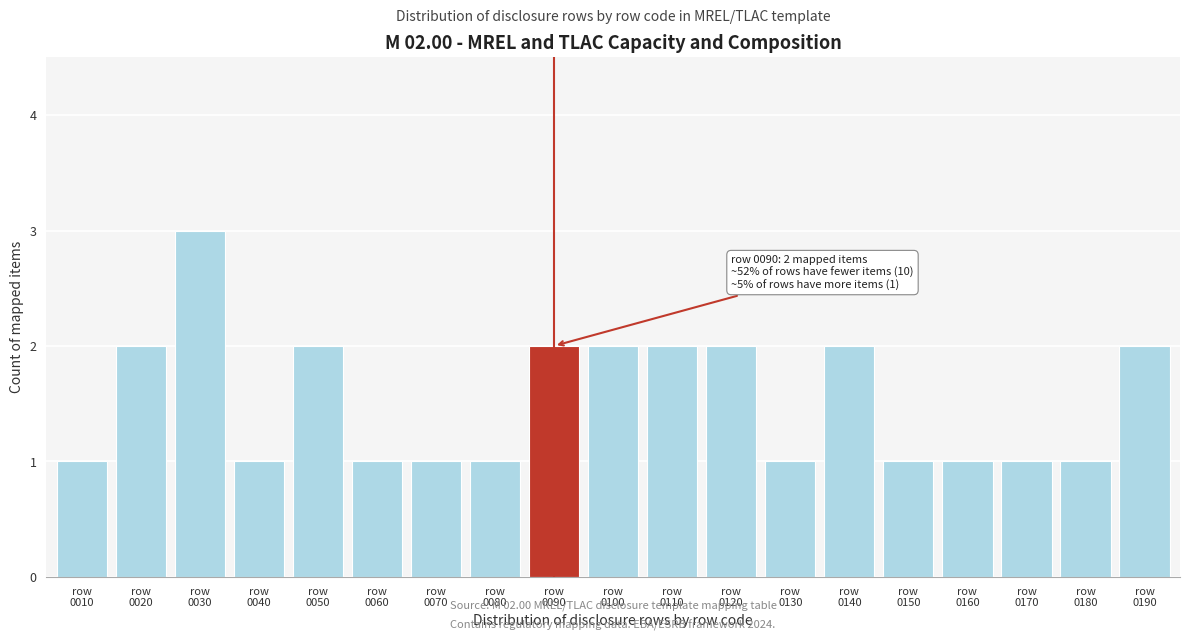

Reading left to right, what are all the values shown in this chart?

1	2	3	1	2	1	1	1	2	2	2	2	1	2	1	1	1	1	2